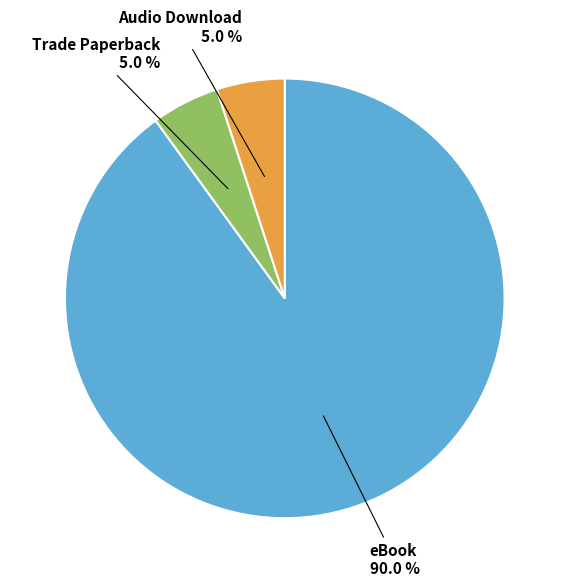

Count the number of slices in the pie.

3